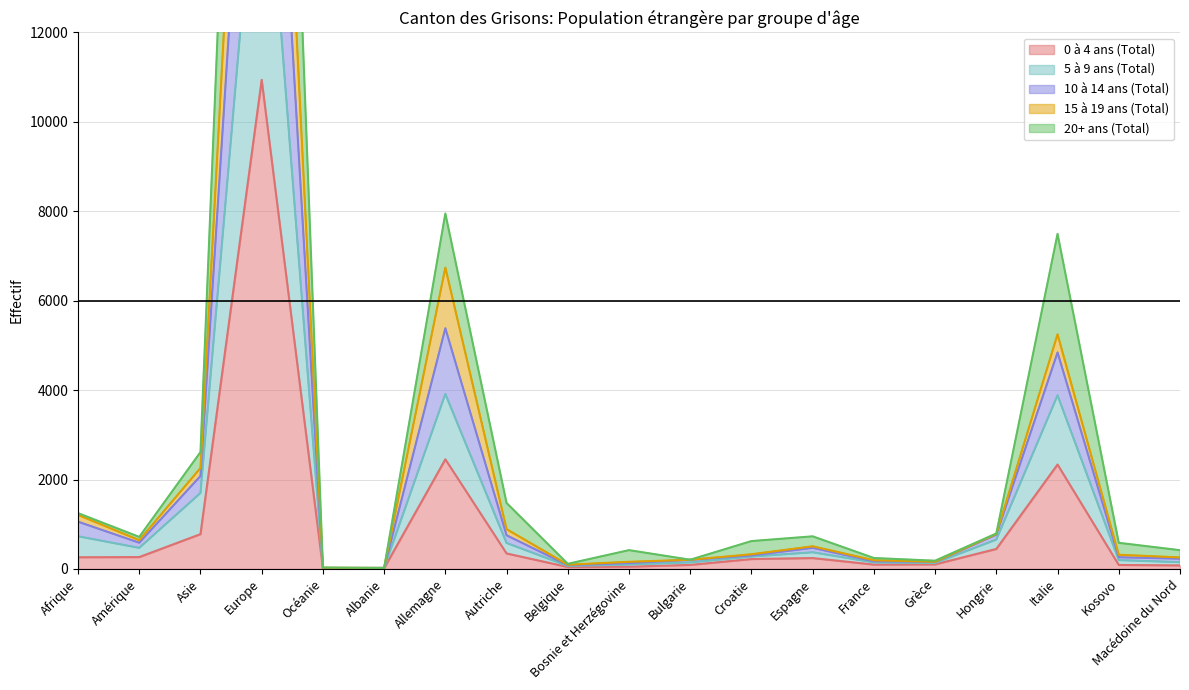

The value of 20+ ans (Total) at Autriche is 830. True or false?

False